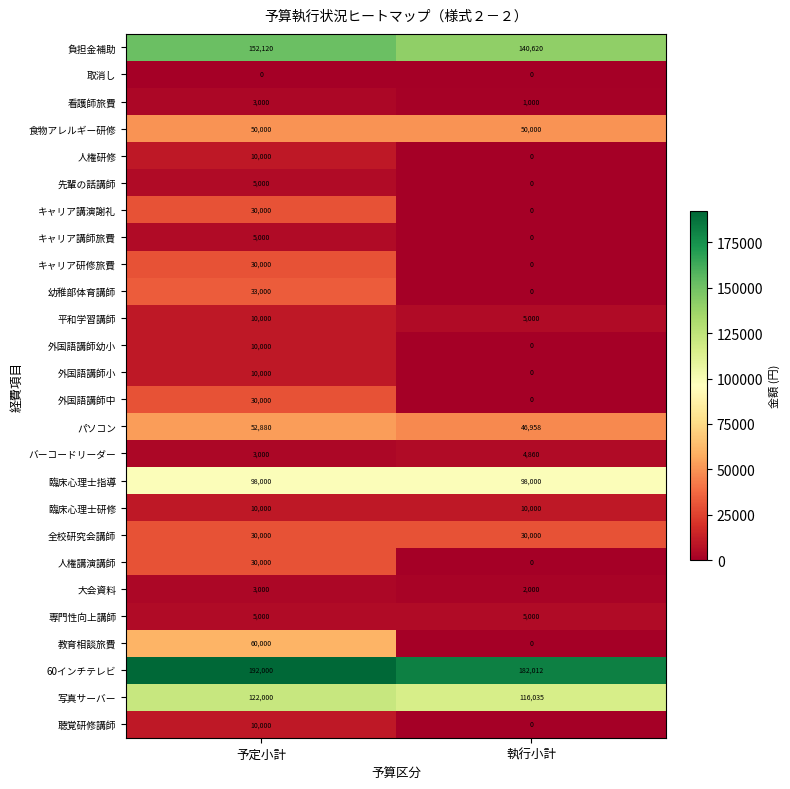

The value of 60インチテレビ at 予定小計 is 305047. True or false?

False